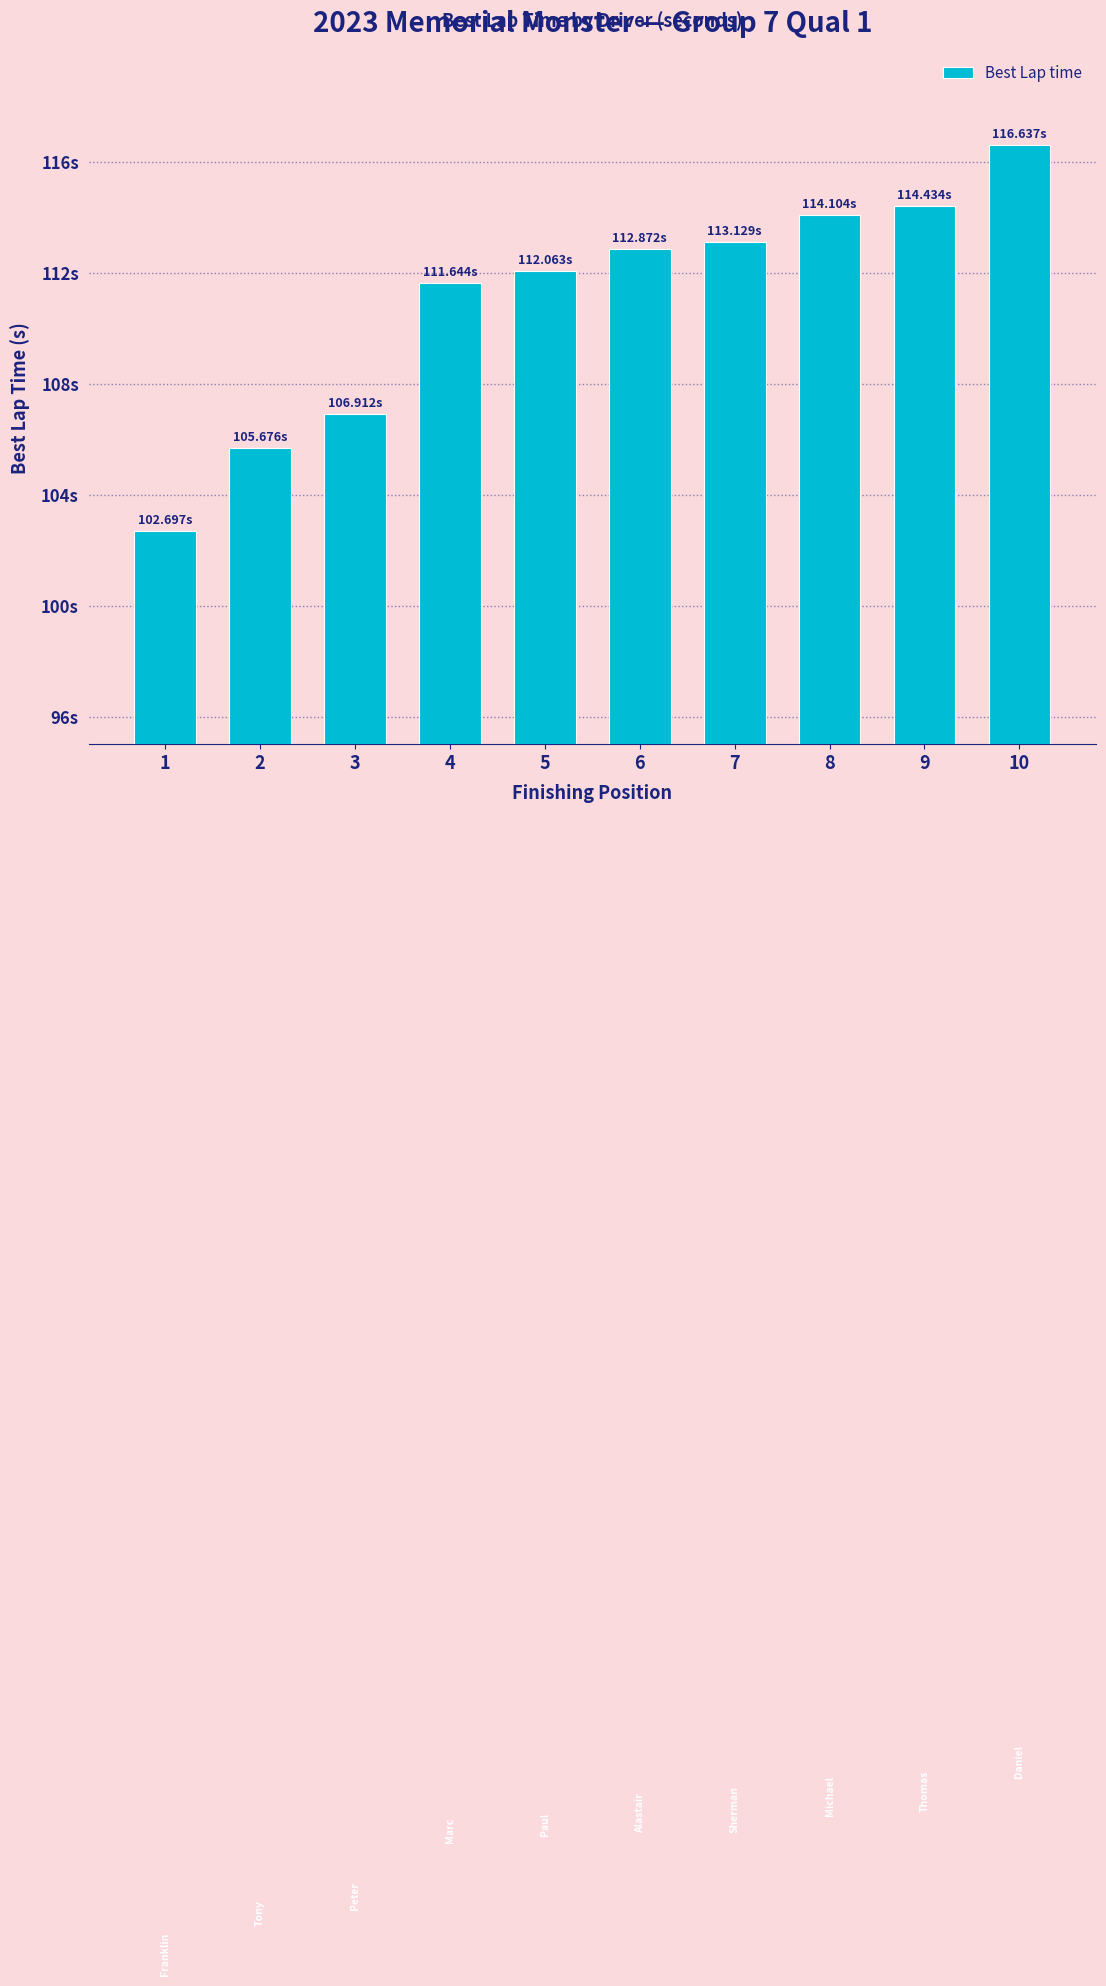

Reading left to right, what are all the values shown in this chart?

102.7	105.7	106.9	111.6	112.1	112.9	113.1	114.1	114.4	116.6